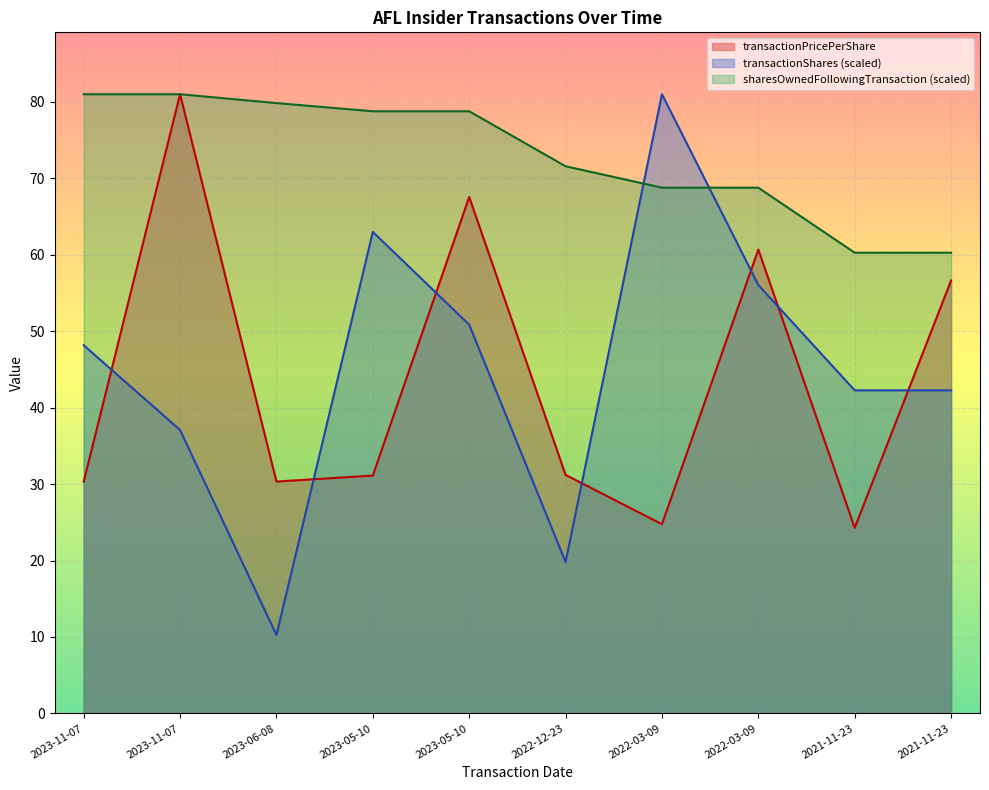

Reading left to right, transcribe all the data shown in this chart.

transactionPricePerShare: 30.3	81.0	30.3	31.1	67.6	31.2	24.8	60.7	24.3	56.6
transactionShares: 48.2	37.1	10.3	63.0	50.9	19.8	81.0	56.0	42.3	42.3
sharesOwnedFollowingTransaction: 81.0	81.0	79.9	78.8	78.8	71.6	68.8	68.8	60.3	60.3